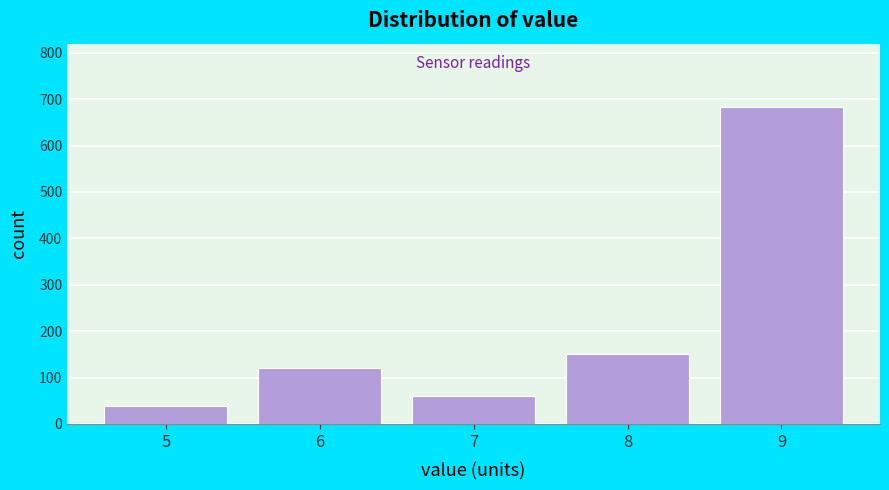

Reading right to left, transcribe all the data shown in this chart.

9=683	8=150	7=60	6=120	5=39